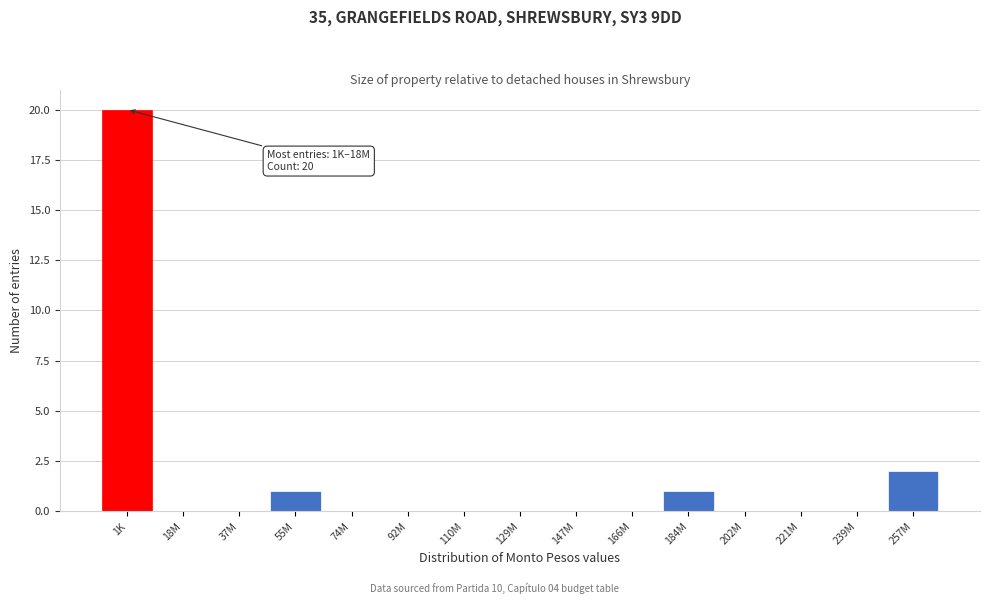

Reading left to right, extract all data points from this chart.

1K=20	18M=0	37M=0	55M=1	74M=0	92M=0	110M=0	129M=0	147M=0	166M=0	184M=1	202M=0	221M=0	239M=0	257M=2